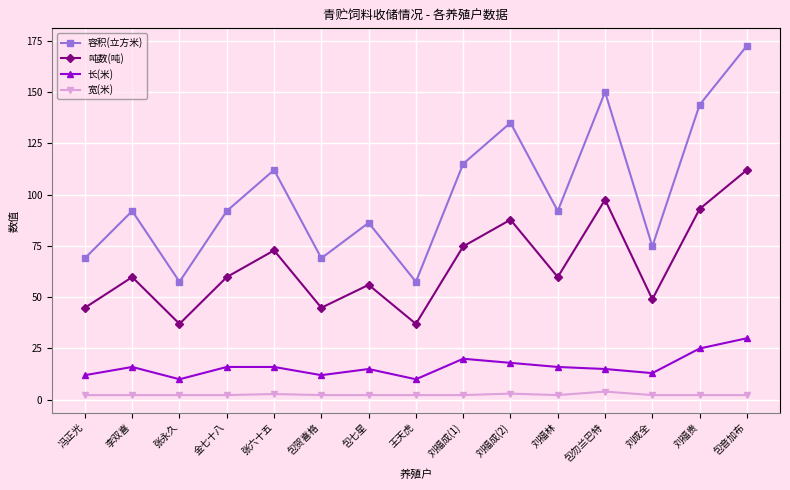

True or false: 吨数(吨) and 宽(米) cross at least once.

False